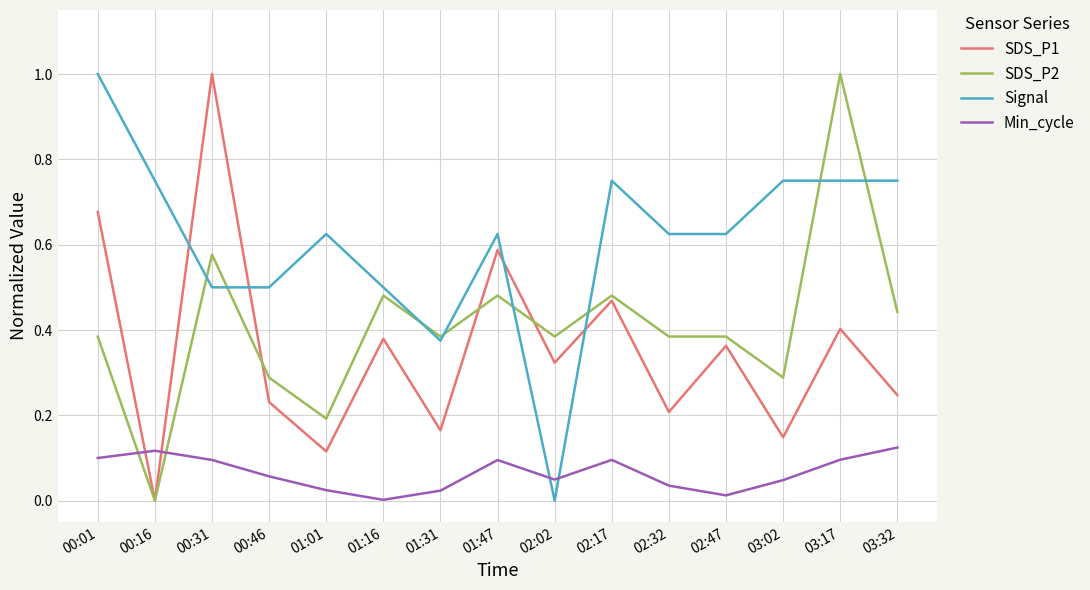

What position from the right is 02:32?

5